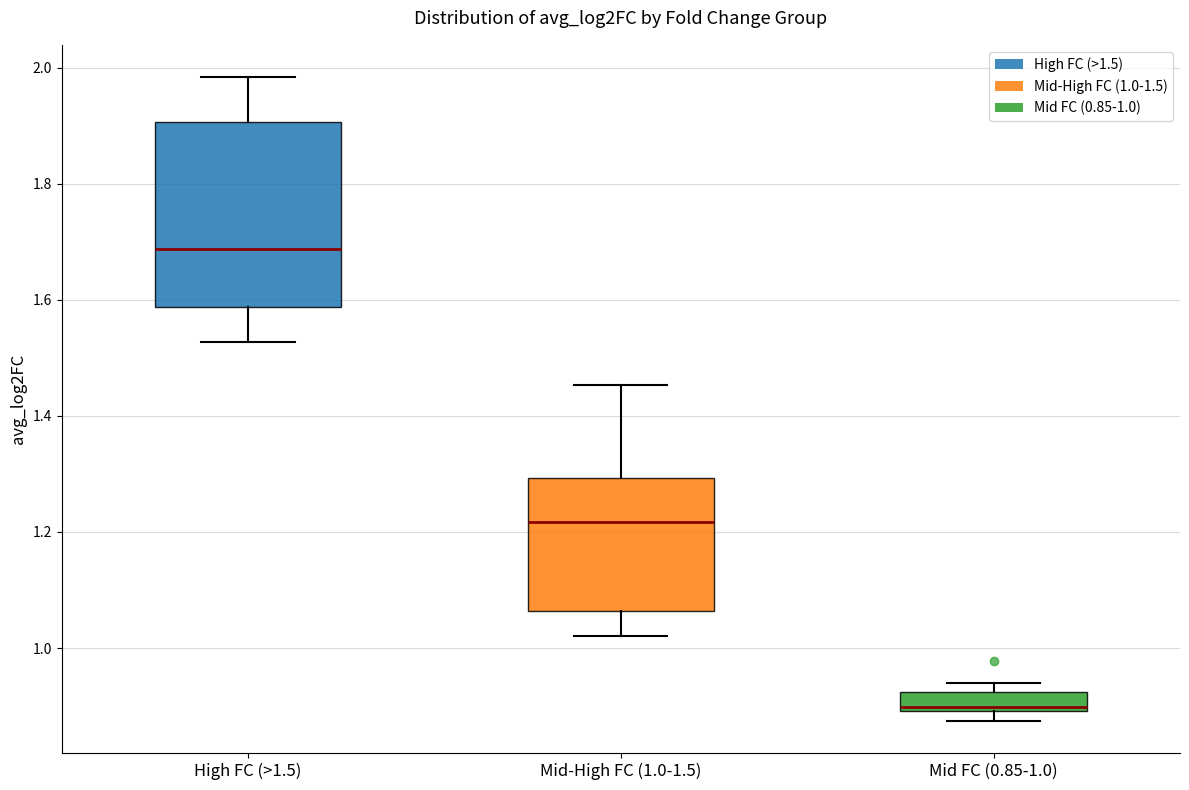

Reading left to right, read every box against the y-axis: the position of its median line, the range the box covers, and the ends of its whiskers. The values are not printed on the chart, so give them approximately, as read against the axis.

High FC (>1.5): median 1.68, box 1.58 to 1.90, whiskers 1.52 to 1.98
Mid-High FC (1.0-1.5): median 1.22, box 1.06 to 1.30, whiskers 1.02 to 1.46
Mid FC (0.85-1.0): median 0.90 (just above the box's lower edge), box 0.90 to 0.92, whiskers 0.88 to 0.94